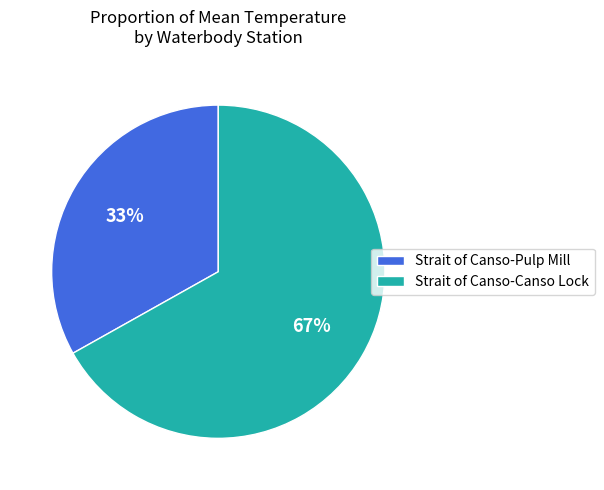

What percentage is the Strait of Canso-Pulp Mill slice, to the nearest percent?

33%